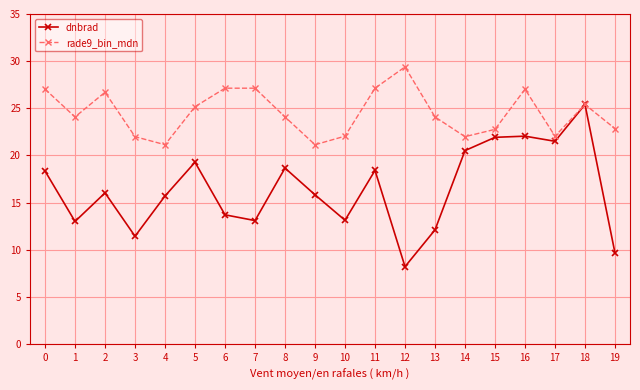

Between 15 and 19, which series saw the biggest shift?

dnbrad